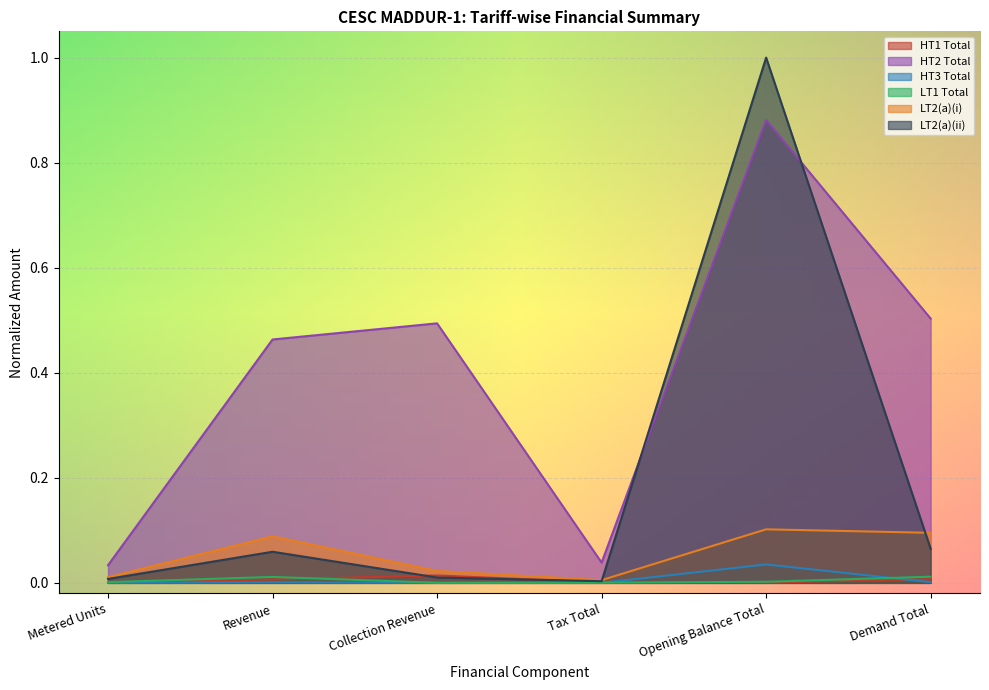

Is it true that LT2(a)(ii) equals 0.0 at Metered Units?

False